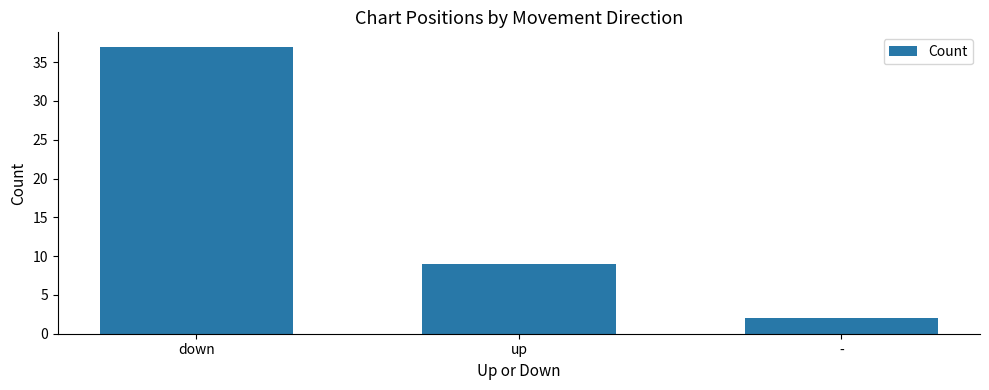

The value at - is 2. True or false?

True